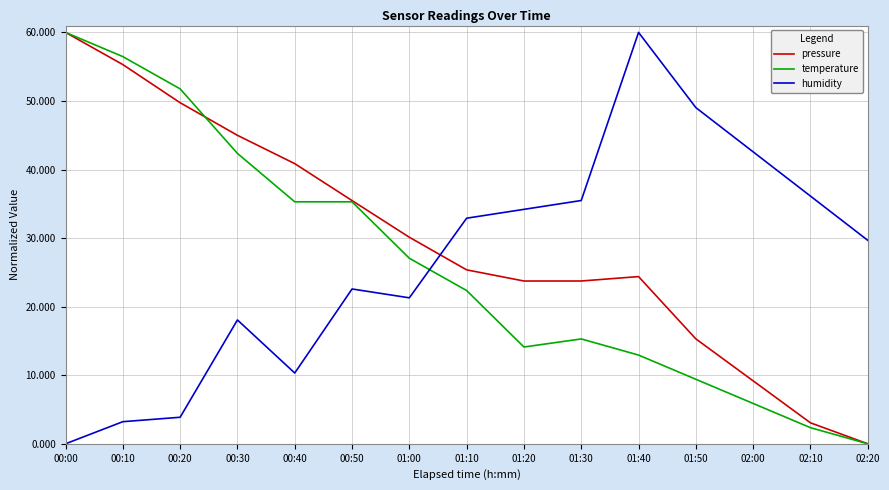

What is the difference between the highest and lowest values at 00:20?

47.9